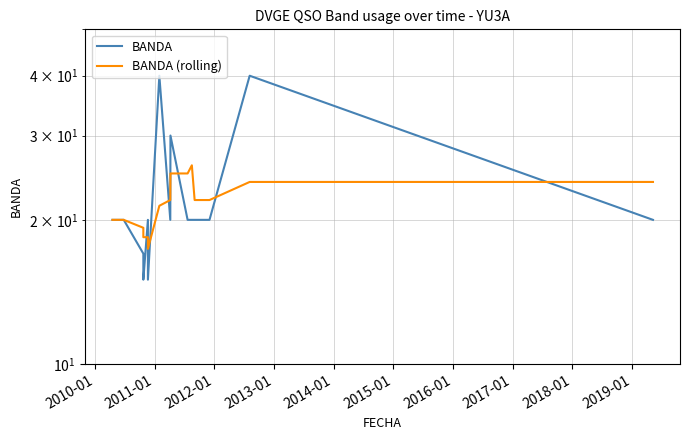

What is the smallest value displayed?

15.0